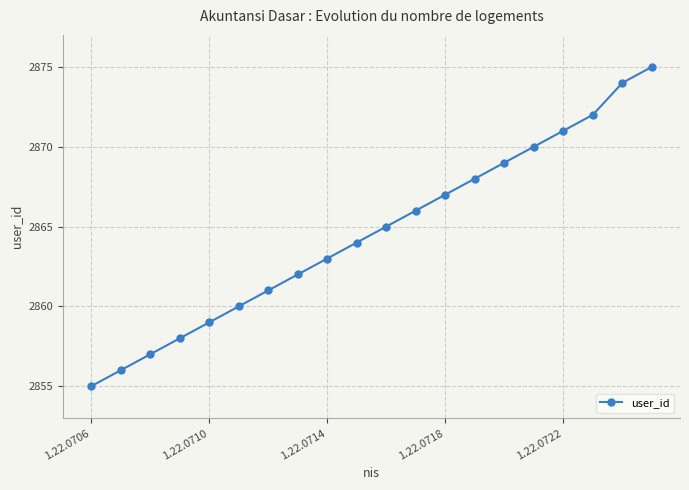

What is the average value?

2865